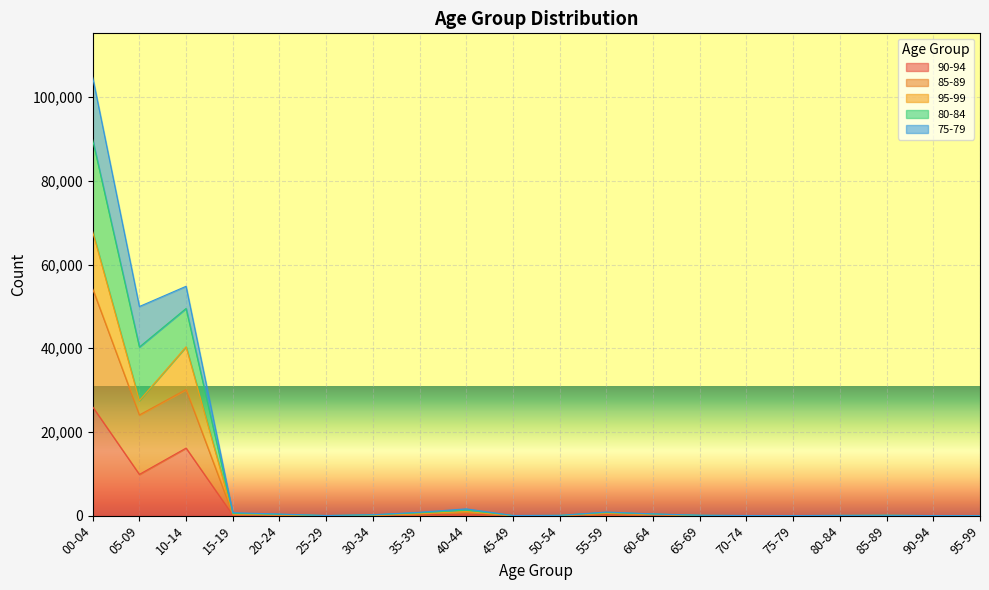

At which category does the chart reach its minimum across all series?

95-99